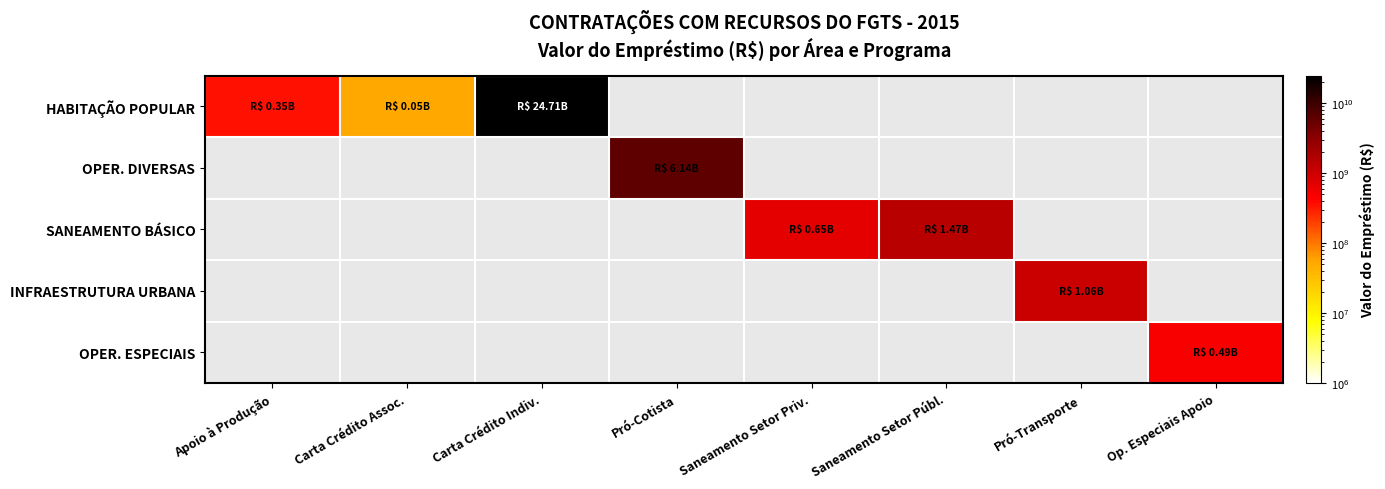

What is the minimum value for HABITAÇÃO POPULAR?

52159597.0